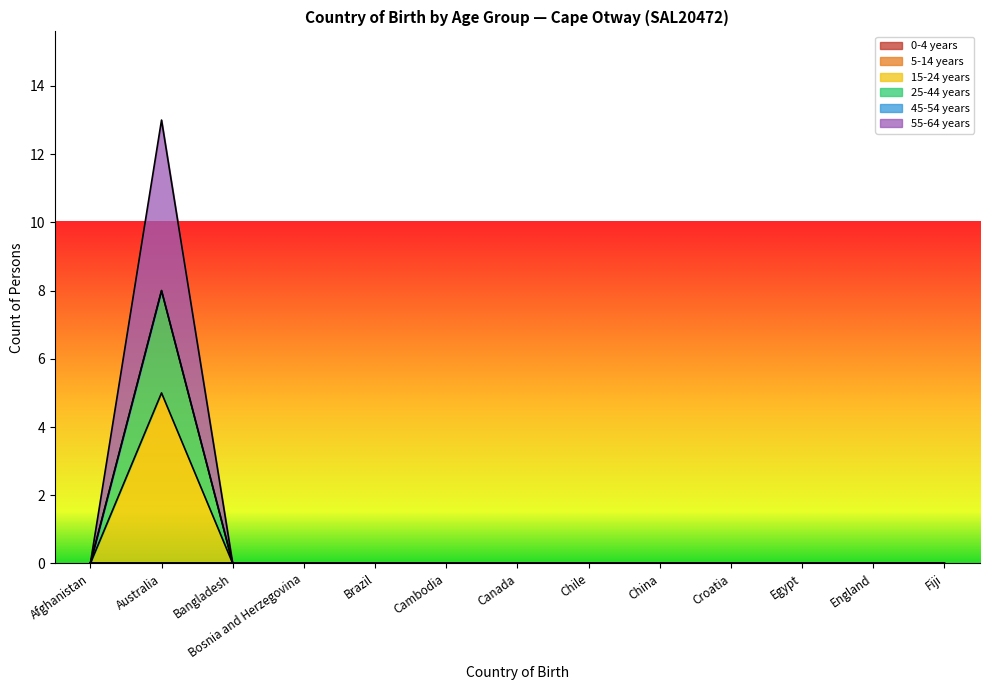

At which category does the chart reach its minimum across all series?

Afghanistan